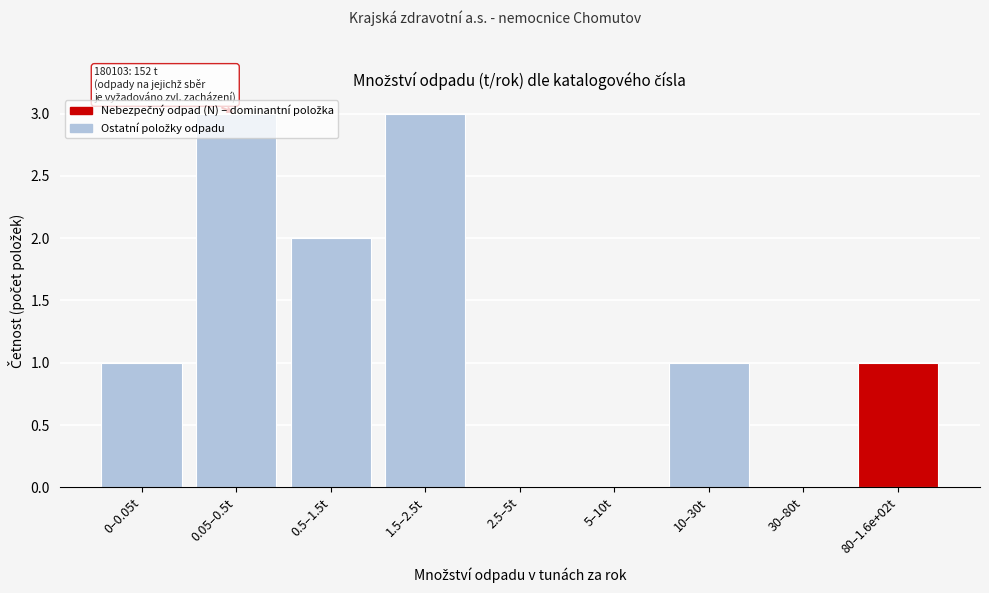

The value at 1.5–2.5t is 5. True or false?

False